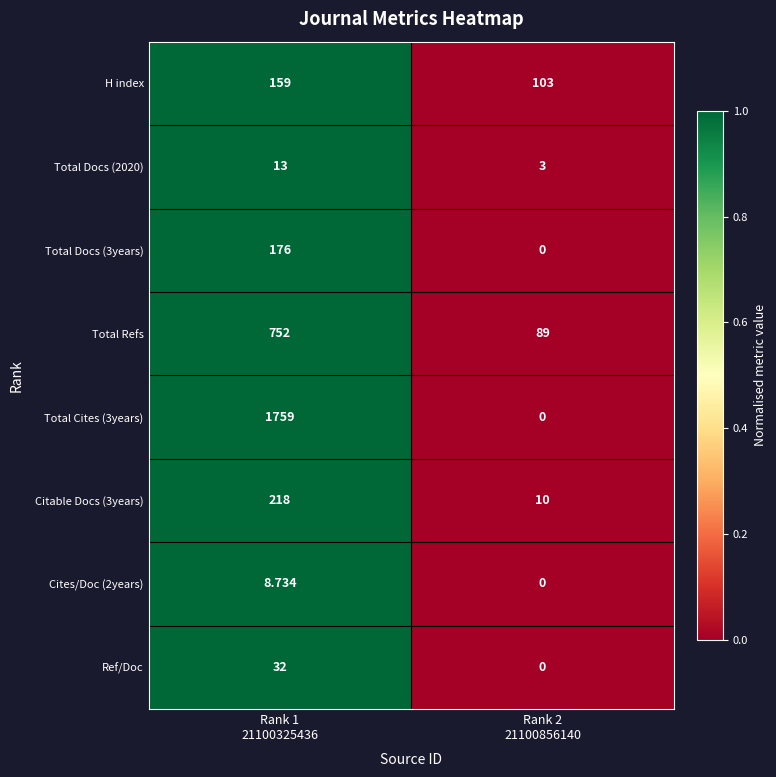

How many data points in Cites/Doc (2years) are above 8?

1